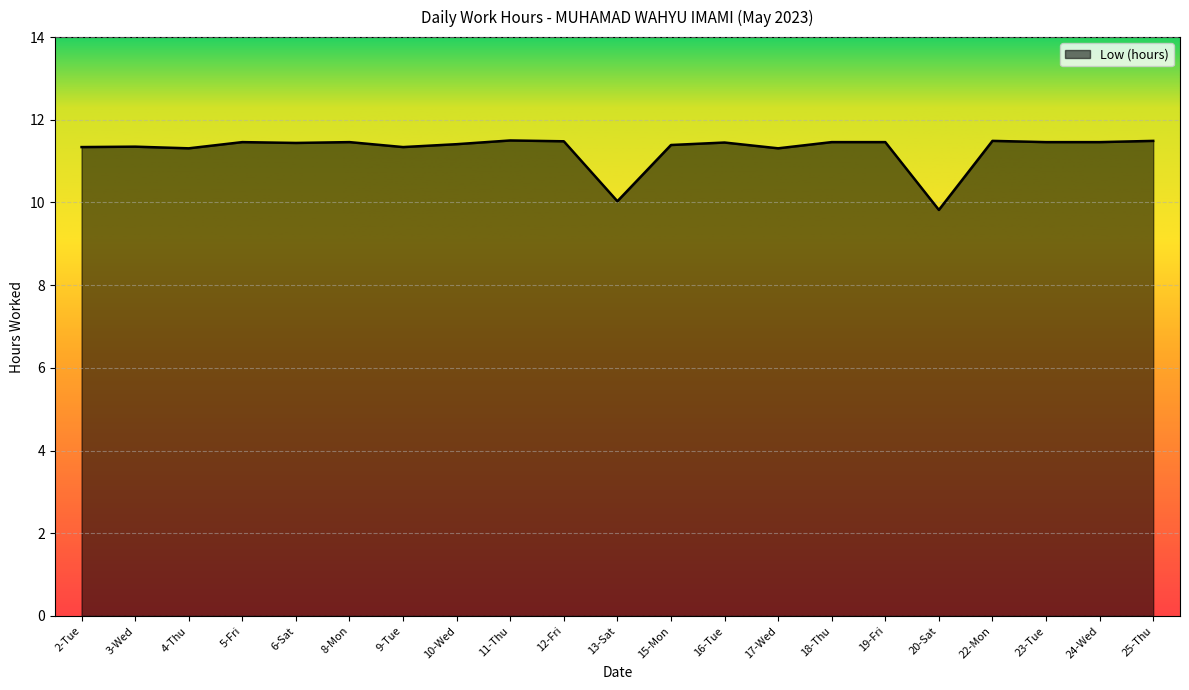

What is the difference between the values at 8-Mon and 20-Sat?

1.6